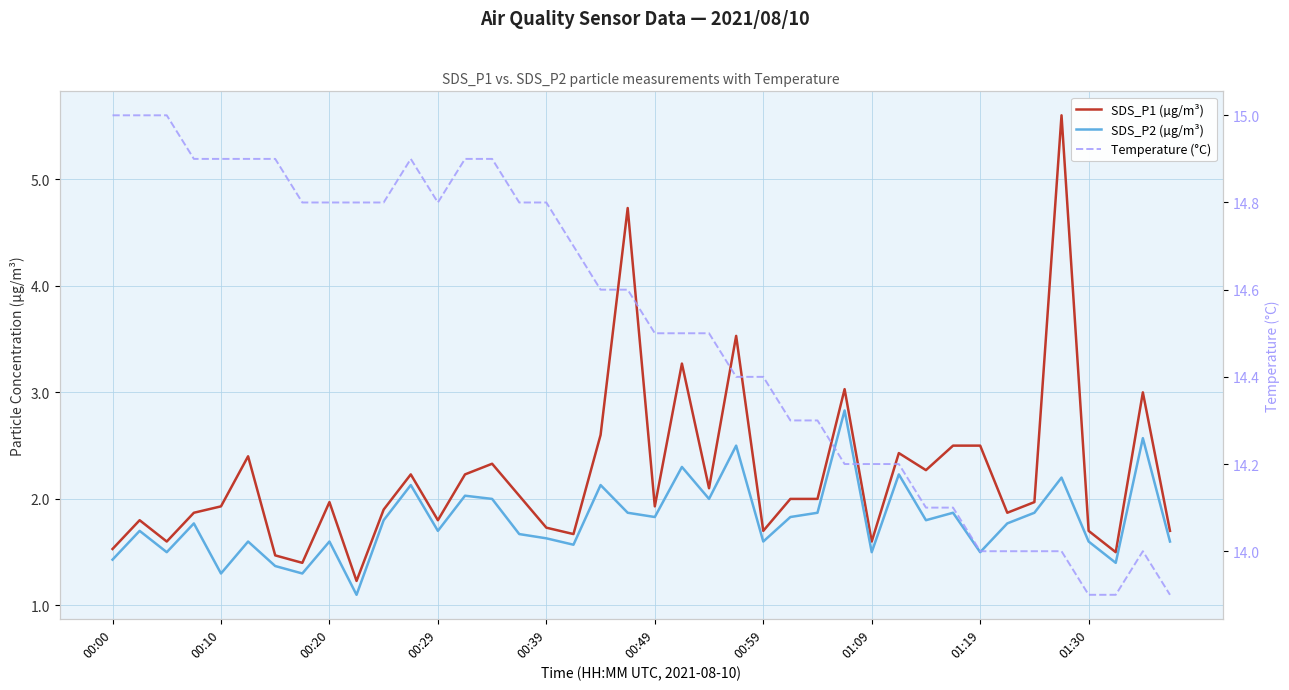

List the series in order of their peak value, highest first.

Temperature (°C), SDS_P1 (µg/m³), SDS_P2 (µg/m³)